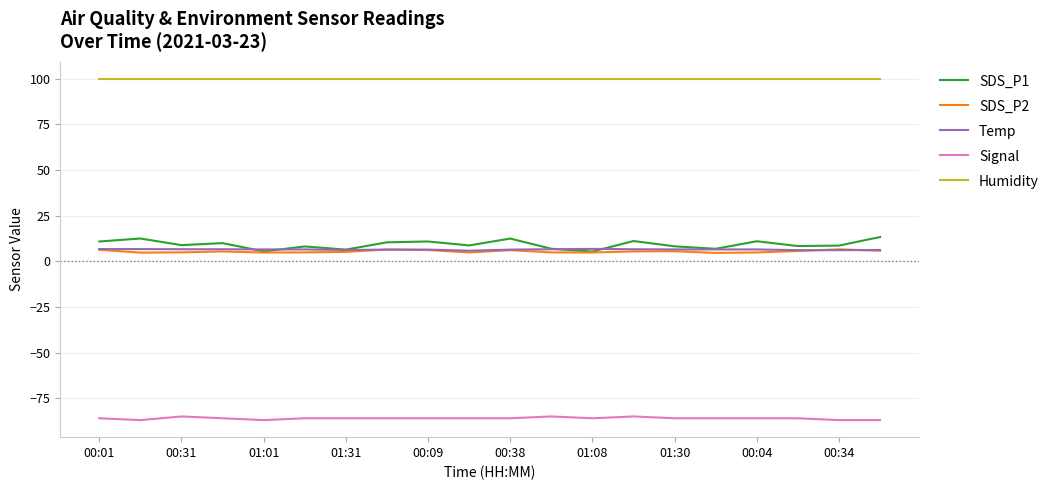

What is the lowest value of the Temp series?

5.8